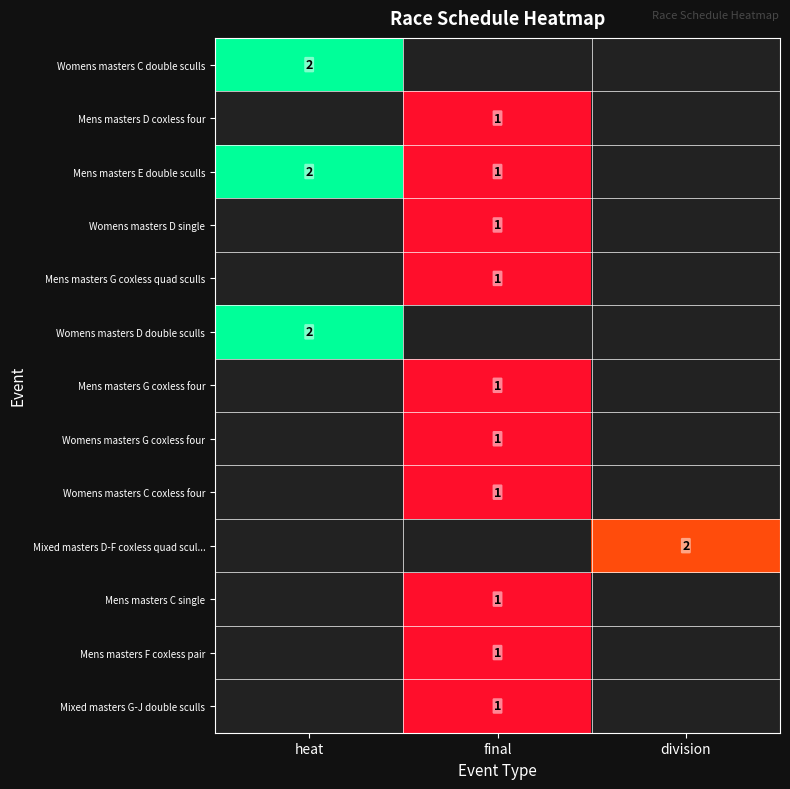

The value of Mens masters C single at final is 1. True or false?

True